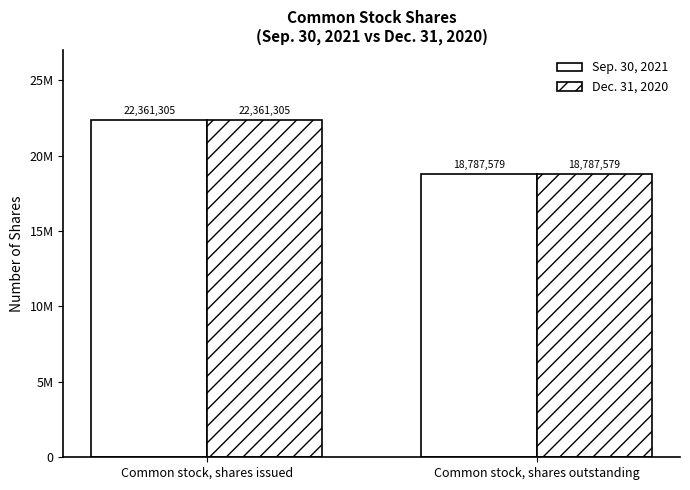

Does the chart contain stacked bars?

No